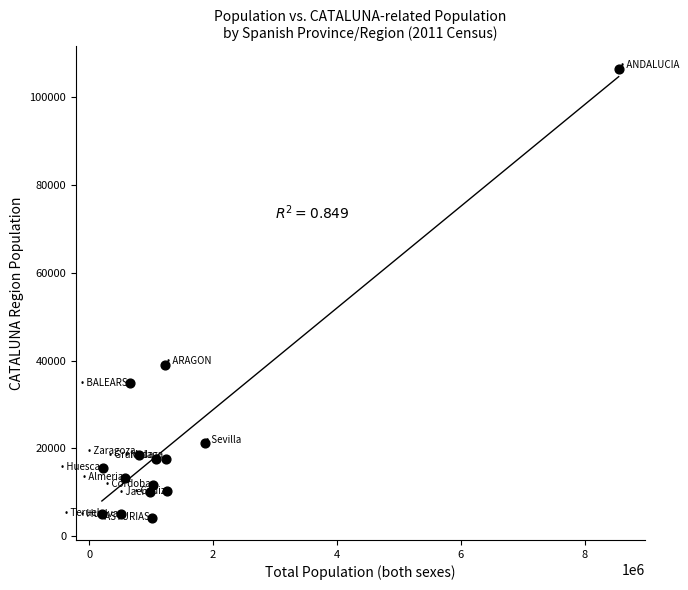

What is the range of Y values (max minus min)?

102286